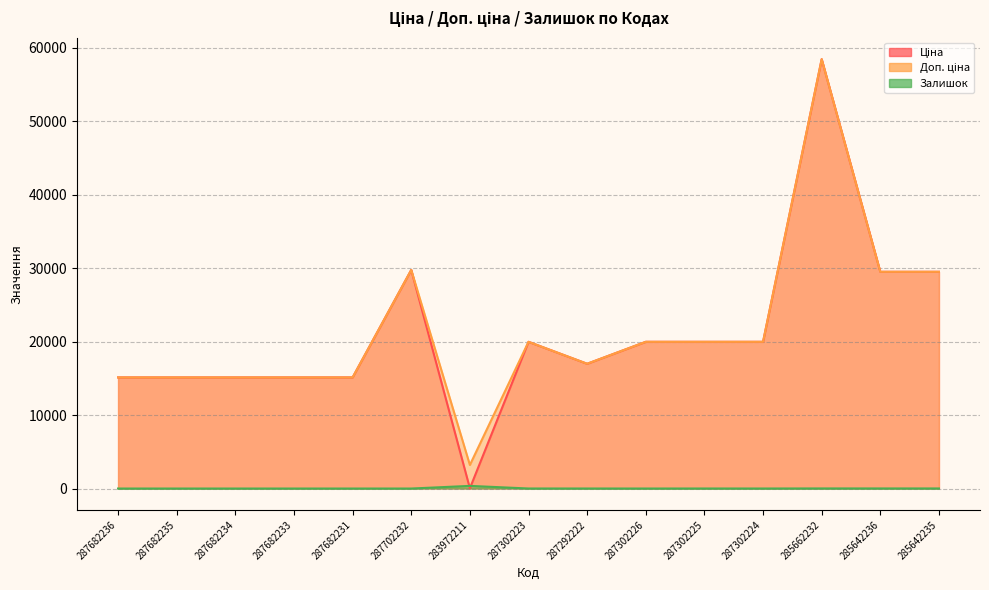

Reading left to right, extract all data points from this chart.

Ціна: 287682236=15120.0	287682235=15120.0	287682234=15120.0	287682233=15120.0	287682231=15120.0	287702232=29747.2	283972211=32.0	287302223=19964.2	287292222=16976.3	287302226=19964.2	287302225=19964.2	287302224=19964.2	285662232=58426.5	285642236=29491.5	285642235=29491.5
Доп. ціна: 287682236=15120.0	287682235=15120.0	287682234=15120.0	287682233=15120.0	287682231=15120.0	287702232=29747.2	283972211=3205.0	287302223=19964.2	287292222=16976.3	287302226=19964.2	287302225=19964.2	287302224=19964.2	285662232=58426.5	285642236=29491.5	285642235=29491.5
Залишок: 287682236=0.0	287682235=0.0	287682234=0.0	287682233=0.0	287682231=0.0	287702232=0.0	283972211=360.0	287302223=5.0	287292222=4.0	287302226=1.0	287302225=5.0	287302224=3.0	285662232=12.0	285642236=11.0	285642235=11.0